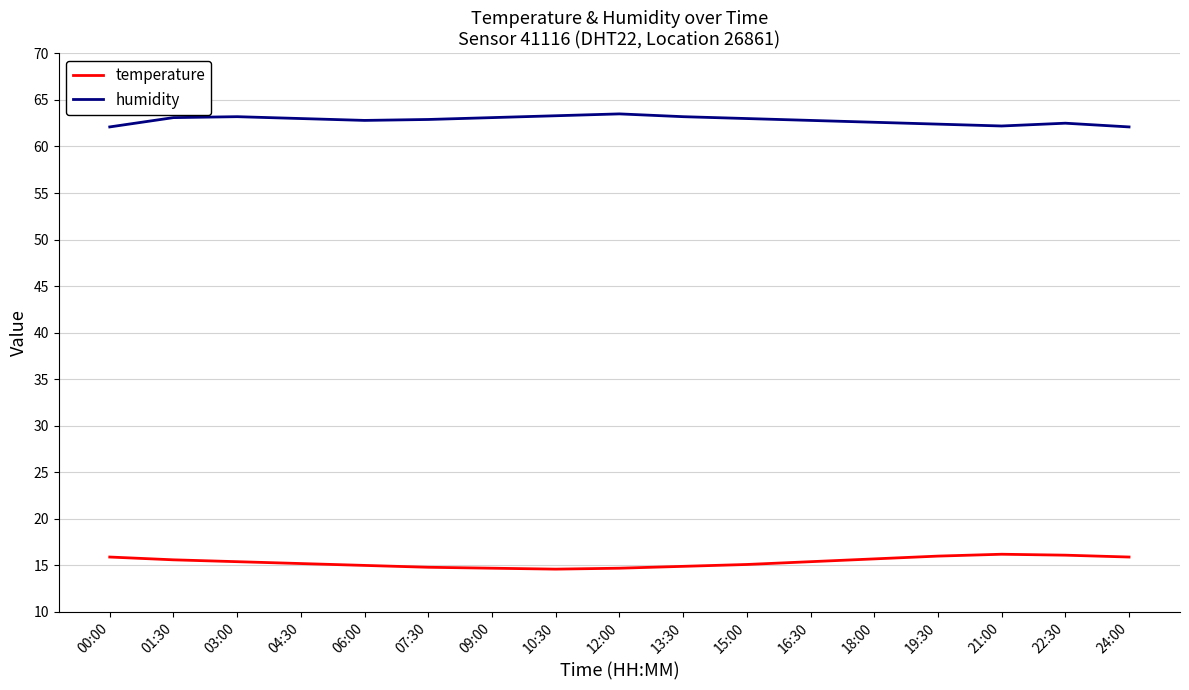

What is the maximum value shown in the chart?

63.5